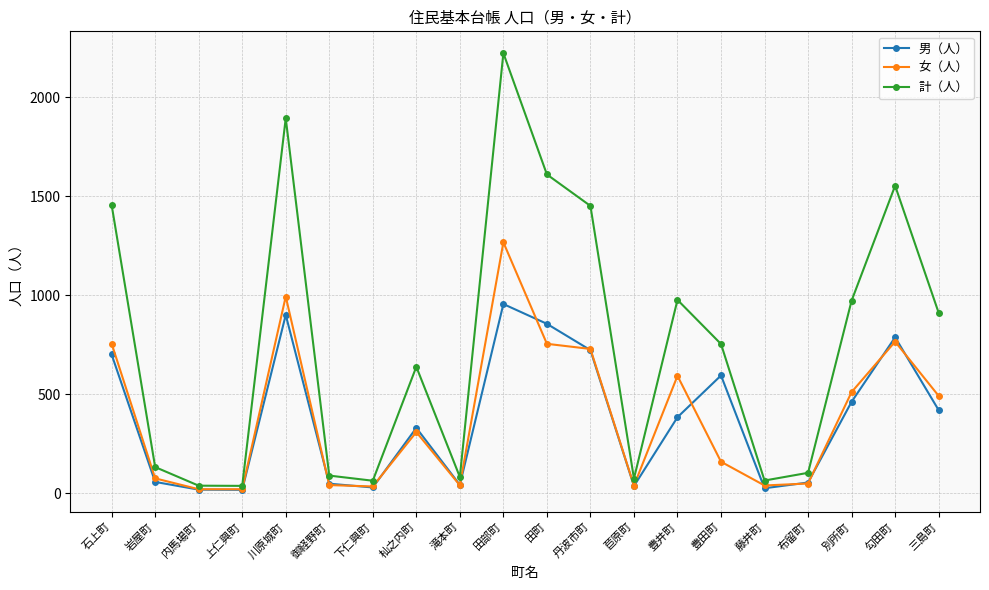

Does the chart have visible grid lines?

Yes